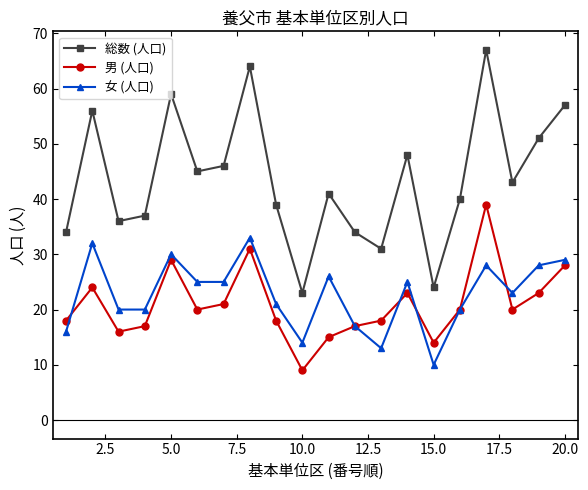

How many lines are shown in the chart?

3